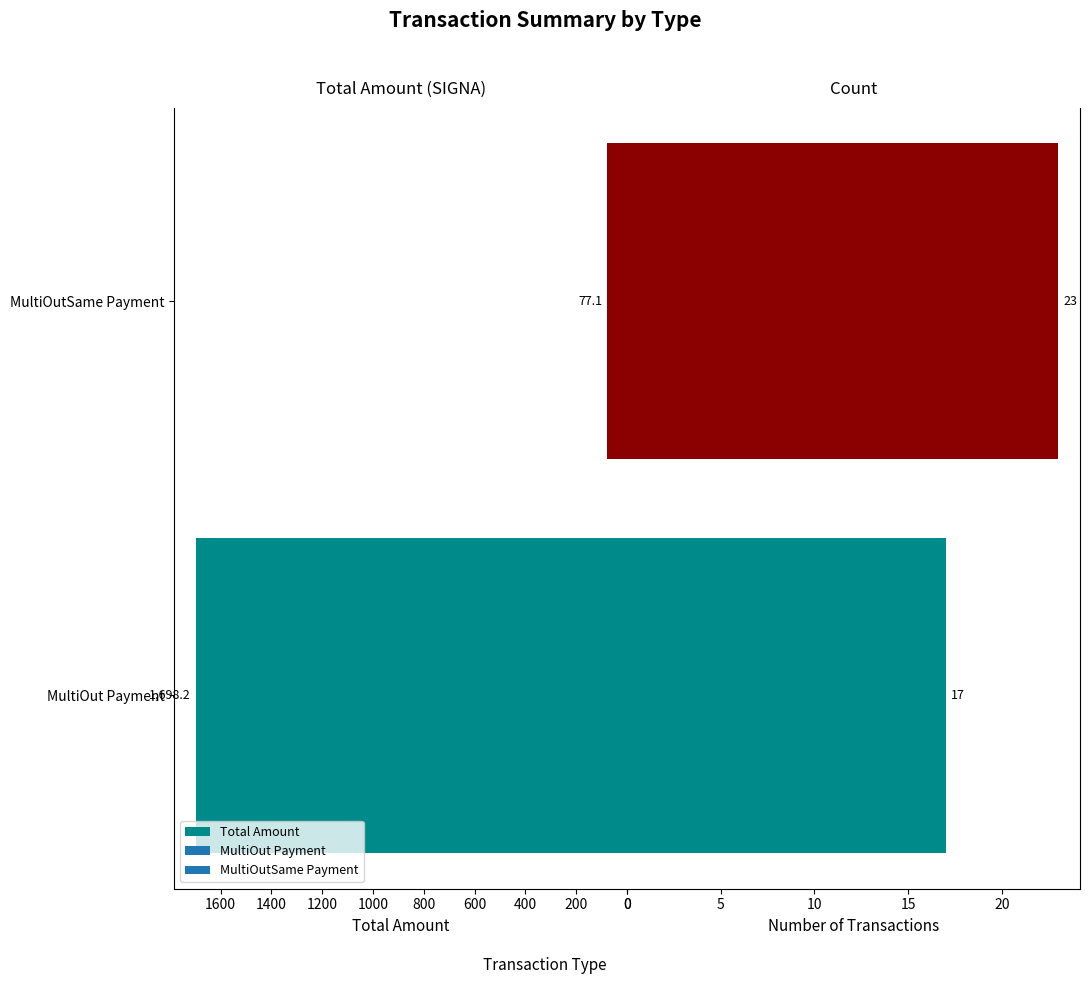

What is the value of the Count bar at the 2nd from the left?

23.0